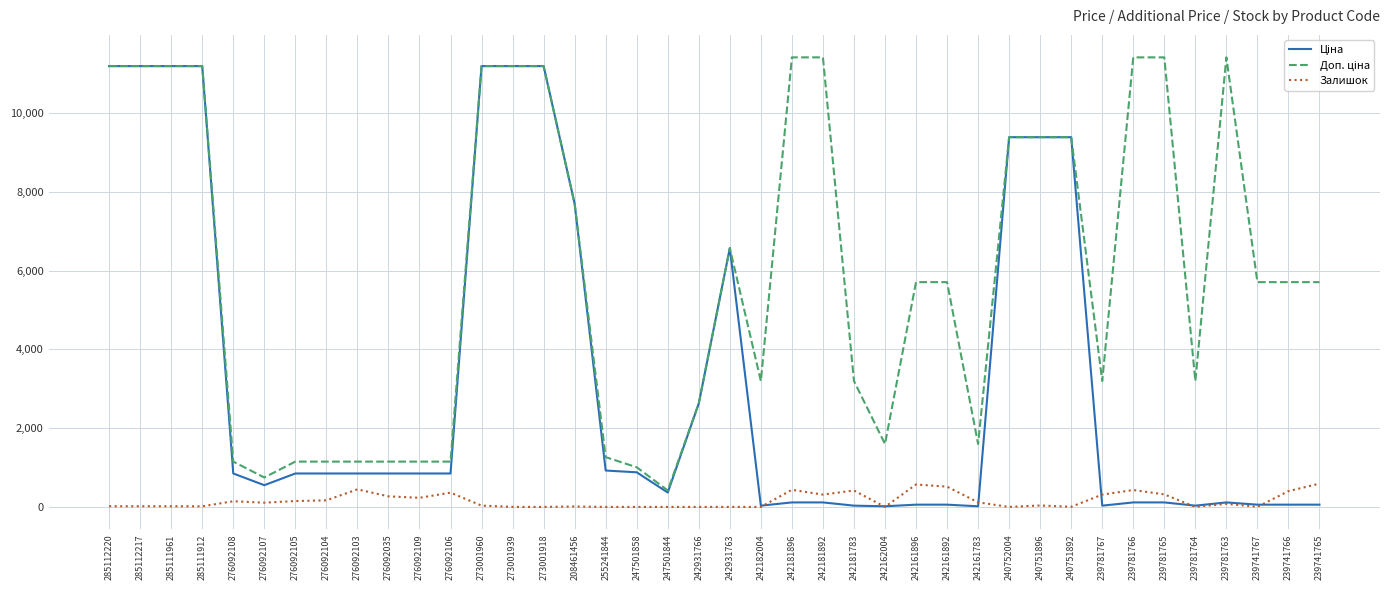

How many categories are shown in the chart?

40